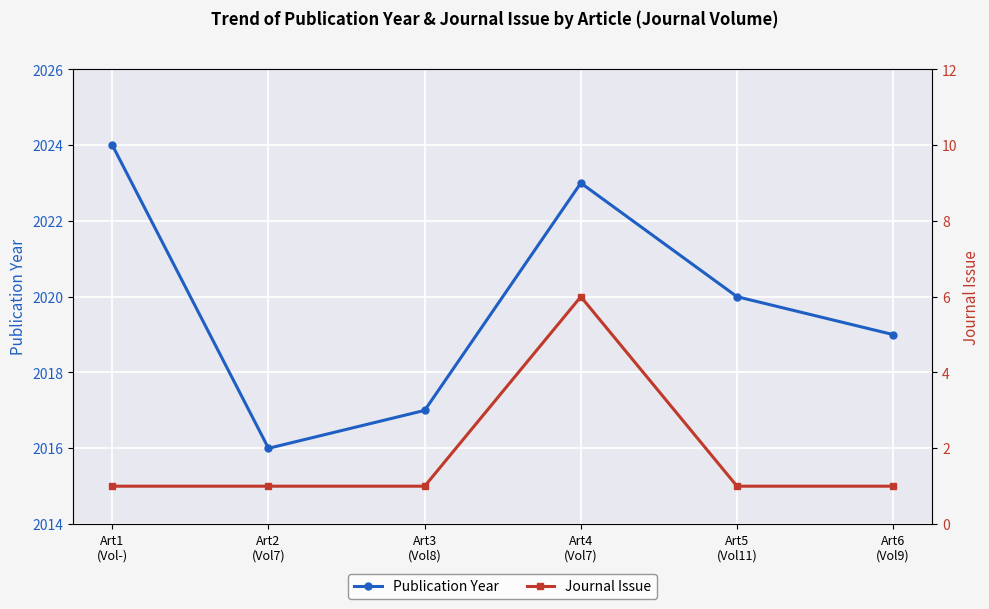

What is the total value across all series at Art1
(Vol-)?

2025